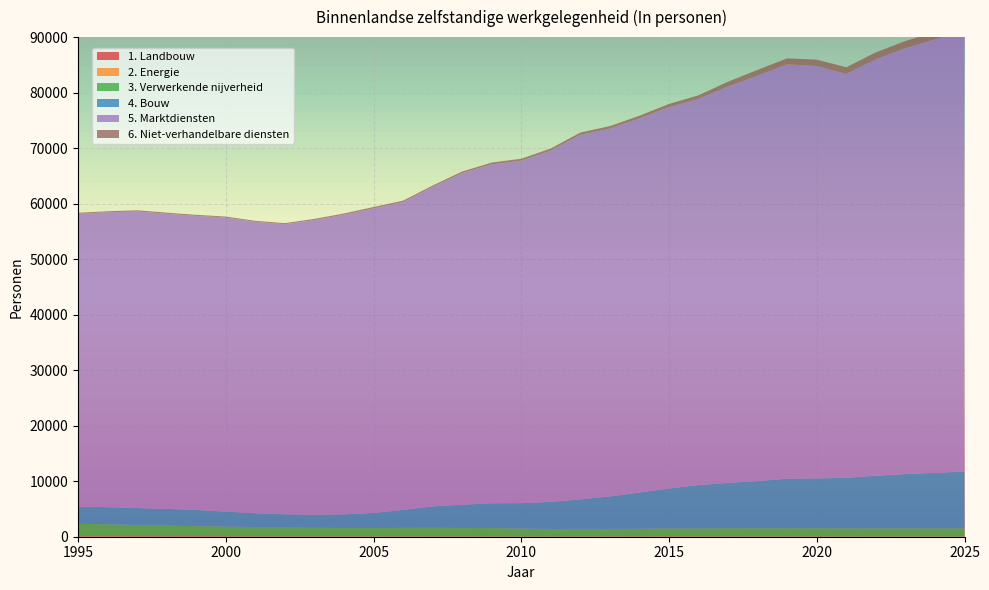

Reading right to left, extract all data points from this chart.

1. Landbouw: 2025=23	2024=23	2023=24	2022=24	2021=25	2020=26	2019=29	2018=29	2017=31	2016=35	2015=42	2014=41	2013=41	2012=32	2011=23	2010=26	2009=32	2008=29	2007=29	2006=24	2005=28	2004=30	2003=31	2002=36	2001=42	2000=56	1999=75	1998=61	1997=66	1996=61	1995=59
2. Energie: 2025=18	2024=18	2023=18	2022=18	2021=17	2020=17	2019=18	2018=17	2017=12	2016=16	2015=21	2014=10	2013=8	2012=12	2011=9	2010=9	2009=13	2008=12	2007=11	2006=15	2005=16	2004=17	2003=15	2002=15	2001=17	2000=14	1999=15	1998=15	1997=20	1996=26	1995=34
3. Verwerkende nijverheid: 2025=1464	2024=1463	2023=1459	2022=1457	2021=1465	2020=1480	2019=1481	2018=1474	2017=1493	2016=1427	2015=1426	2014=1381	2013=1350	2012=1360	2011=1361	2010=1431	2009=1510	2008=1543	2007=1571	2006=1559	2005=1535	2004=1541	2003=1559	2002=1602	2001=1673	2000=1740	1999=1814	1998=1913	1997=2027	1996=2152	1995=2233
4. Bouw: 2025=10245	2024=10004	2023=9784	2022=9497	2021=9101	2020=8990	2019=8931	2018=8504	2017=8179	2016=7828	2015=7206	2014=6521	2013=5870	2012=5321	2011=4880	2010=4580	2009=4479	2008=4182	2007=3849	2006=3231	2005=2705	2004=2433	2003=2369	2002=2383	2001=2495	2000=2711	1999=2925	1998=3026	1997=3055	1996=3073	1995=3112
5. Marktdiensten: 2025=79321	2024=78093	2023=76729	2022=75011	2021=72764	2020=74278	2019=74622	2018=73054	2017=71380	2016=69566	2015=68685	2014=67391	2013=66249	2012=65660	2011=63278	2010=61688	2009=61042	2008=59744	2007=57558	2006=55450	2005=54858	2004=53980	2003=53064	2002=52260	2001=52500	2000=52971	1999=52972	1998=53163	1997=53431	1996=53128	1995=52731
6. Niet-verhandelbare diensten: 2025=1363	2024=1323	2023=1282	2022=1240	2021=1198	2020=1150	2019=1095	2018=1027	2017=883	2016=649	2015=579	2014=495	2013=450	2012=426	2011=393	2010=355	2009=323	2008=276	2007=247	2006=261	2005=253	2004=227	2003=216	2002=196	2001=179	2000=181	1999=187	1998=201	1997=202	1996=188	1995=185